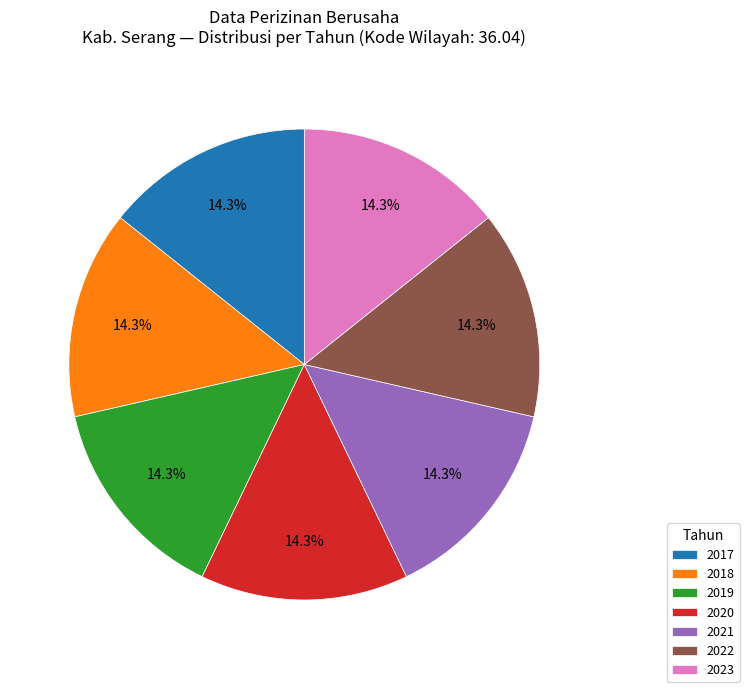

What is the ratio of the value at 2020 to the value at 2023?

1.0